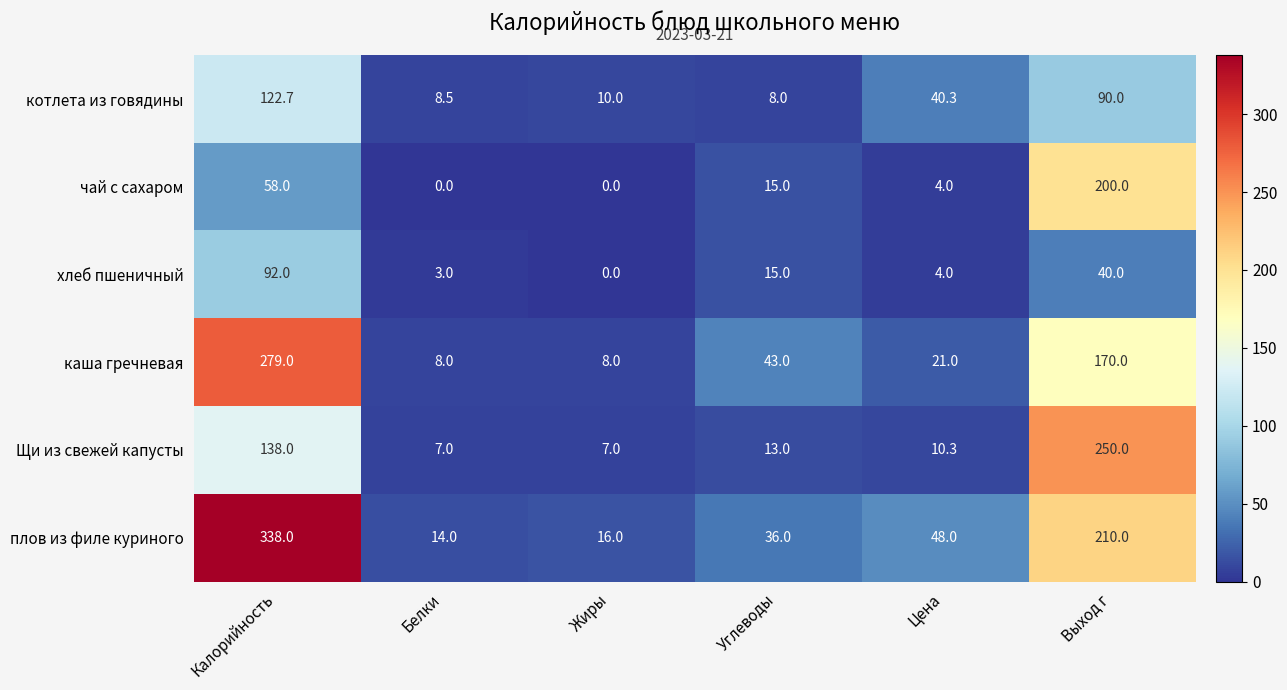

Rank the series by their maximum value, from highest to lowest.

плов из филе куриного, каша гречневая, Щи из свежей капусты, чай с сахаром, котлета из говядины, хлеб пшеничный